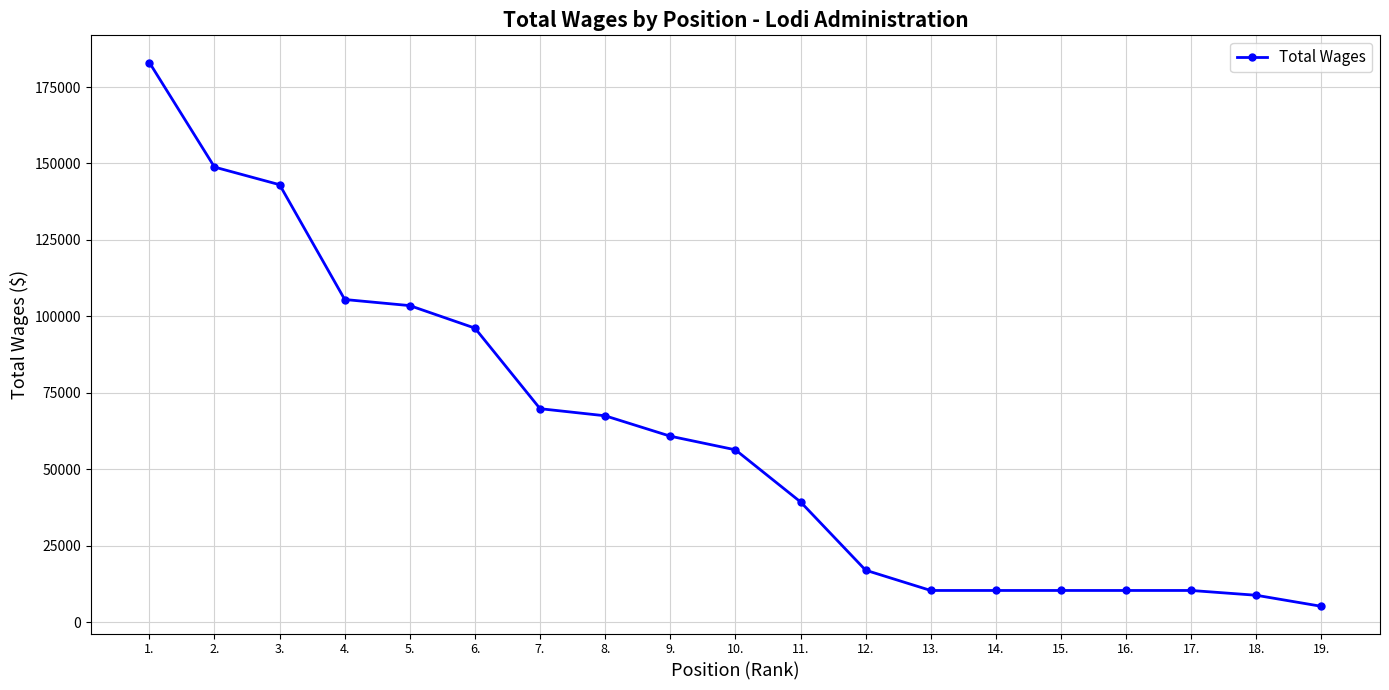

How many lines are shown in the chart?

1